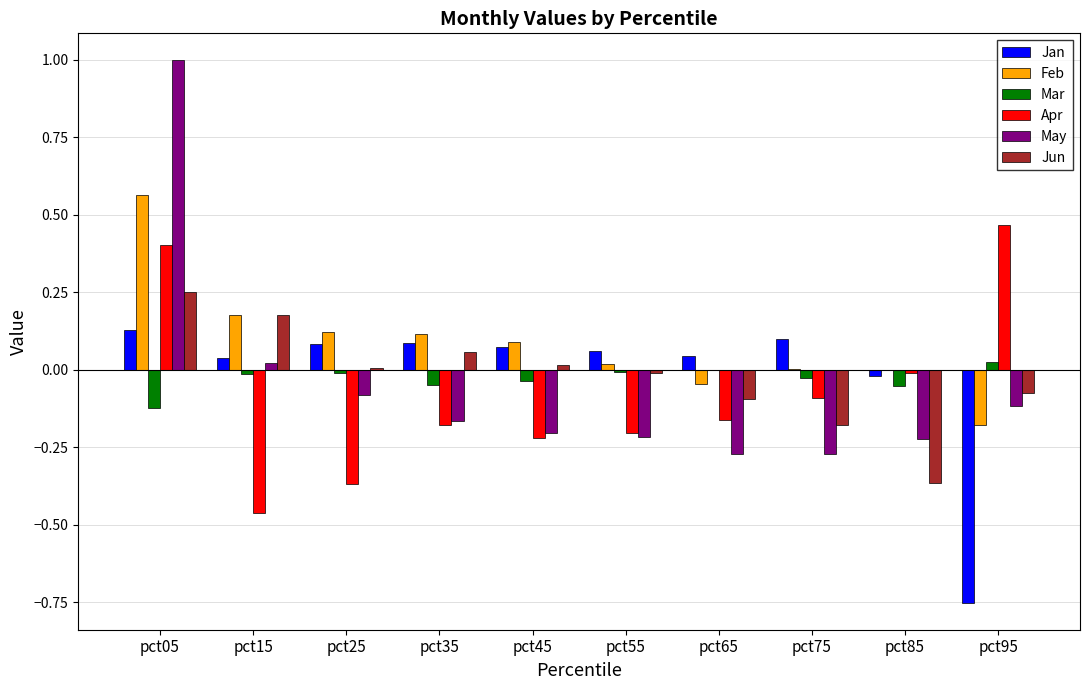

True or false: May has a value of -0.2 at pct85.

True